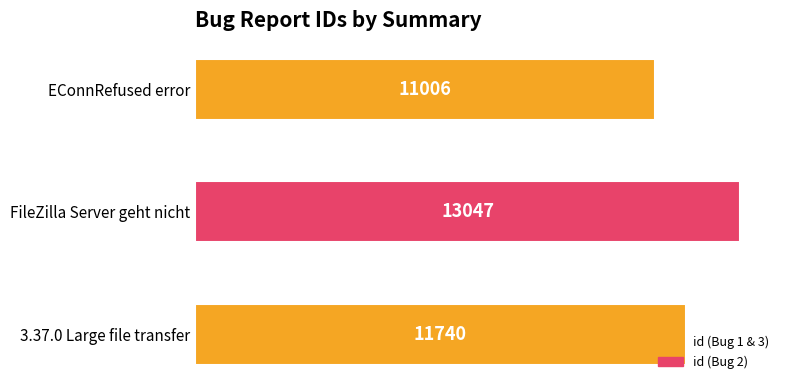

True or false: the data shows 3163 at 3.37.0 Large file transfer.

False